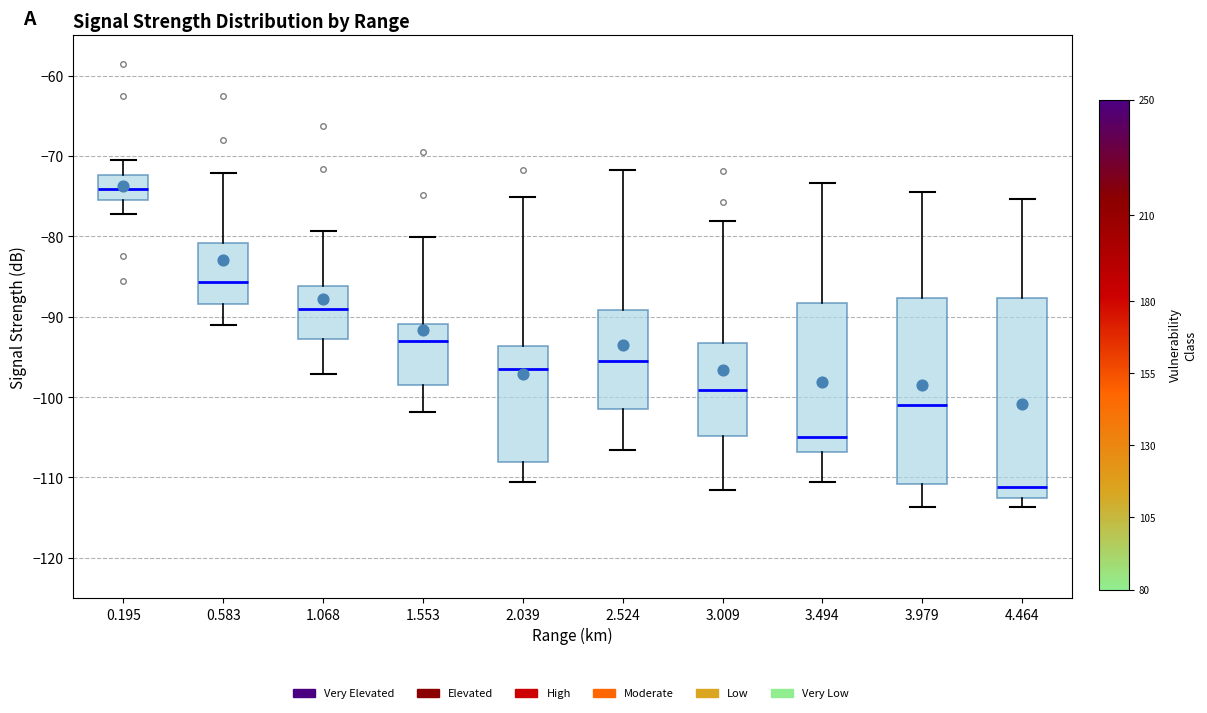

Which box's median line is the lowest?

4.464